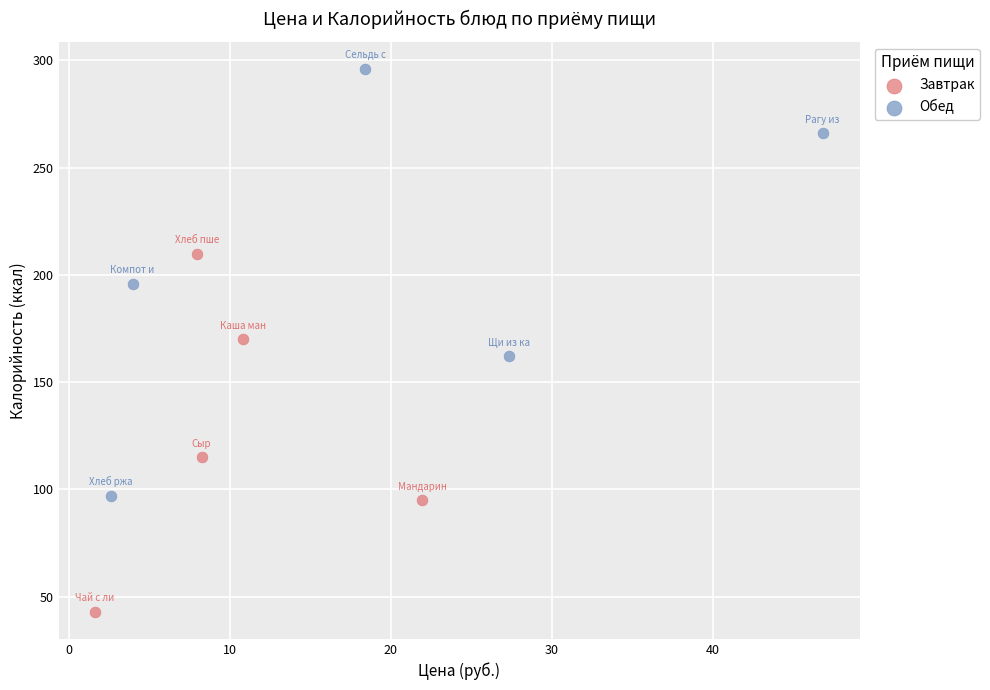

Which series has the widest spread of Y values?

Обед